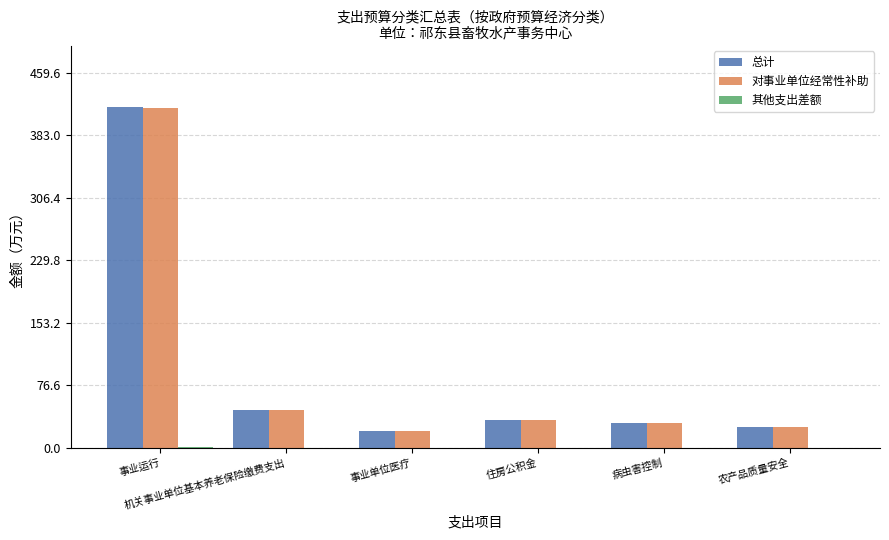

What is the highest value of the 对事业单位经常性补助 series?

416.3